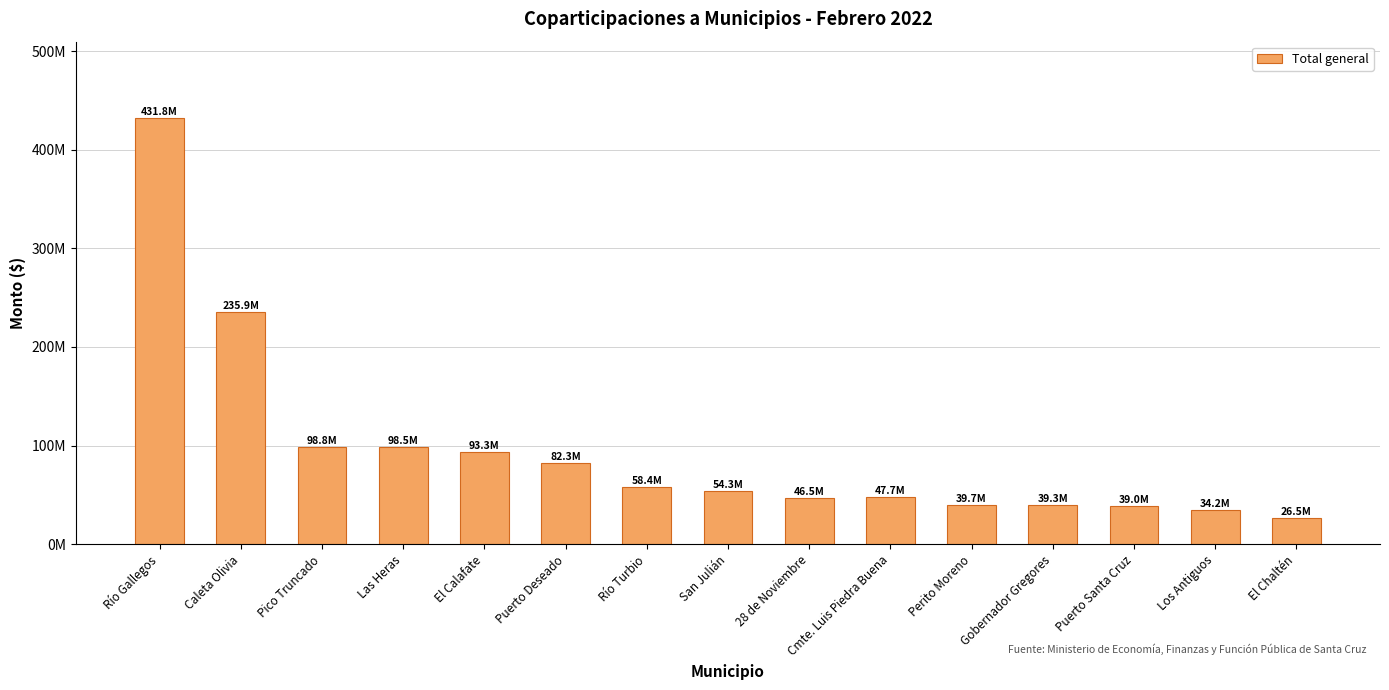

Reading right to left, extract all data points from this chart.

26517869.4	34197908.0	38979818.9	39269631.7	39704350.8	47674202.3	46514951.2	54339896.2	58397275.1	82306829.5	93319715.1	98536345.1	98826157.9	235907602.7	431821041.9